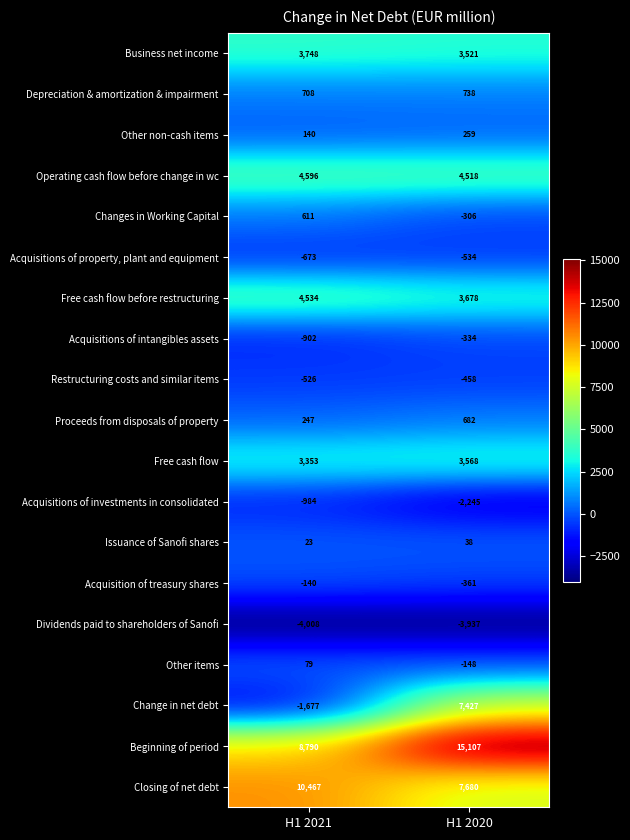

Rank the series at H1 2021 from lowest to highest value.

Dividends paid to shareholders of Sanofi, Change in net debt, Acquisitions of investments in consolidated, Acquisitions of intangibles assets, Acquisitions of property, plant and equipment, Restructuring costs and similar items, Acquisition of treasury shares, Issuance of Sanofi shares, Other items, Other non-cash items, Proceeds from disposals of property, Changes in Working Capital, Depreciation & amortization & impairment, Free cash flow, Business net income, Free cash flow before restructuring, Operating cash flow before change in wc, Beginning of period, Closing of net debt